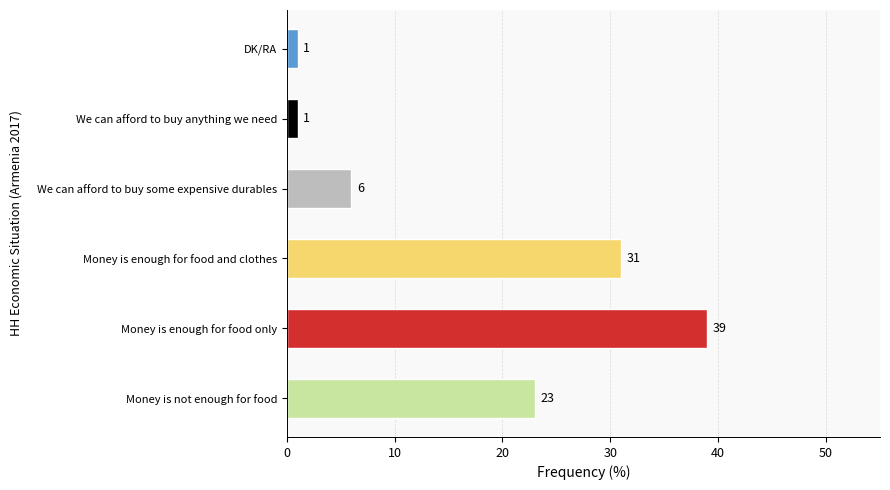

Reading top to bottom, extract all data points from this chart.

1	1	6	31	39	23